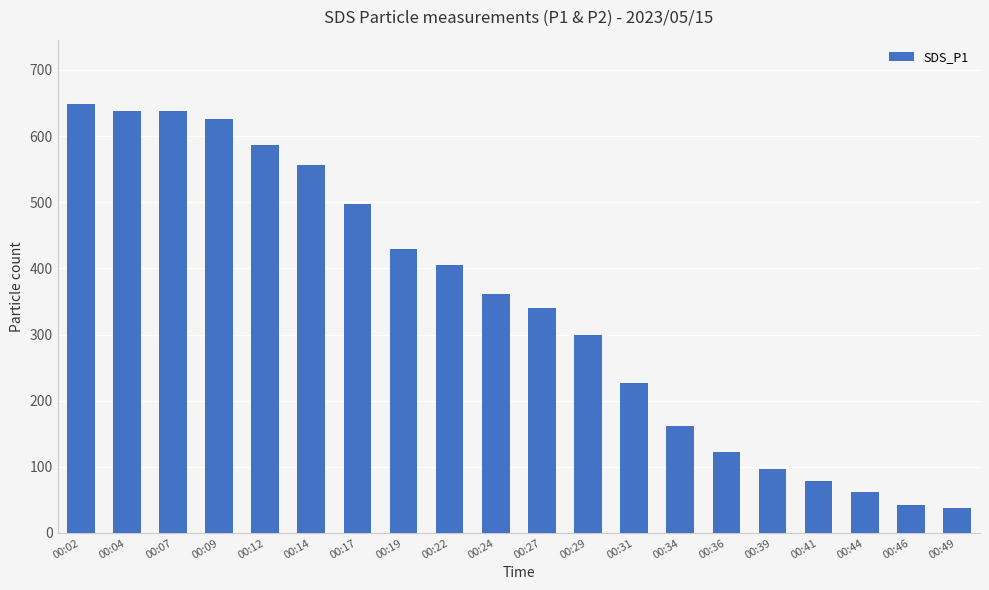

What is the smallest value displayed?

37.9